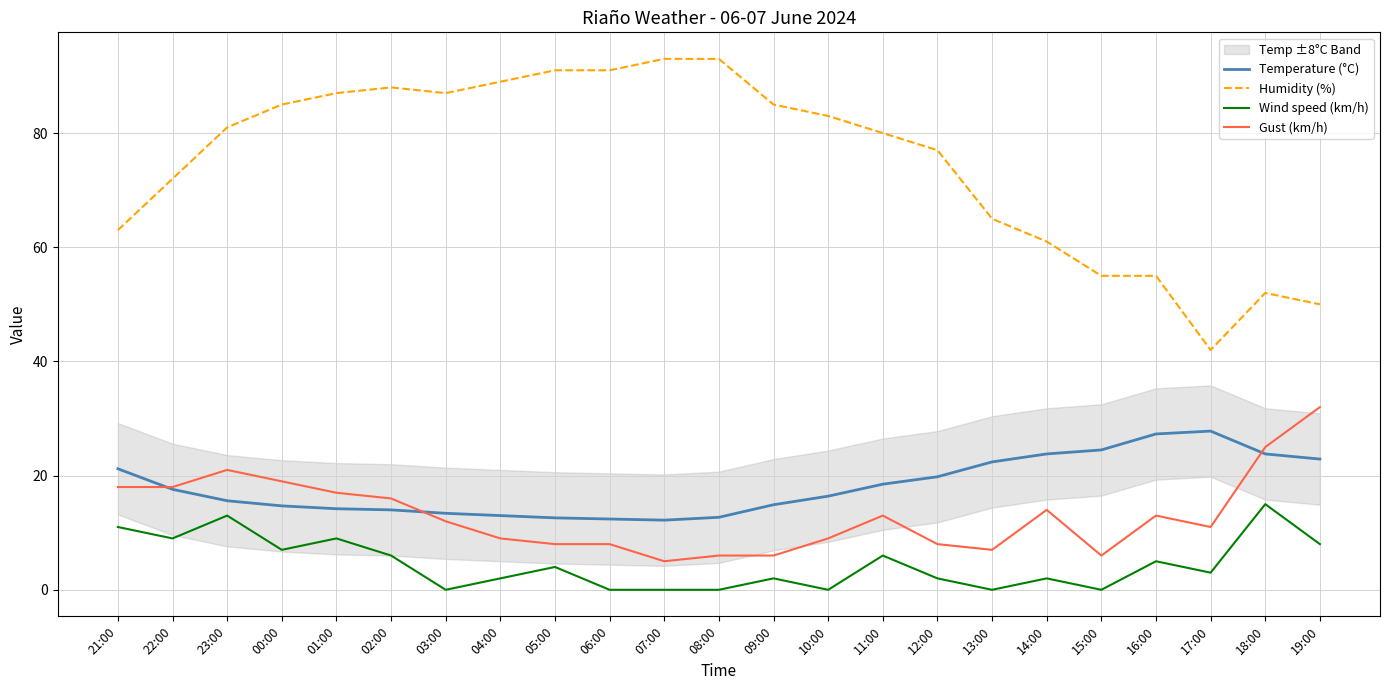

Is the value of Gust (km/h) at 04:00 greater than the value of Temperature (°C) at 03:00?

No